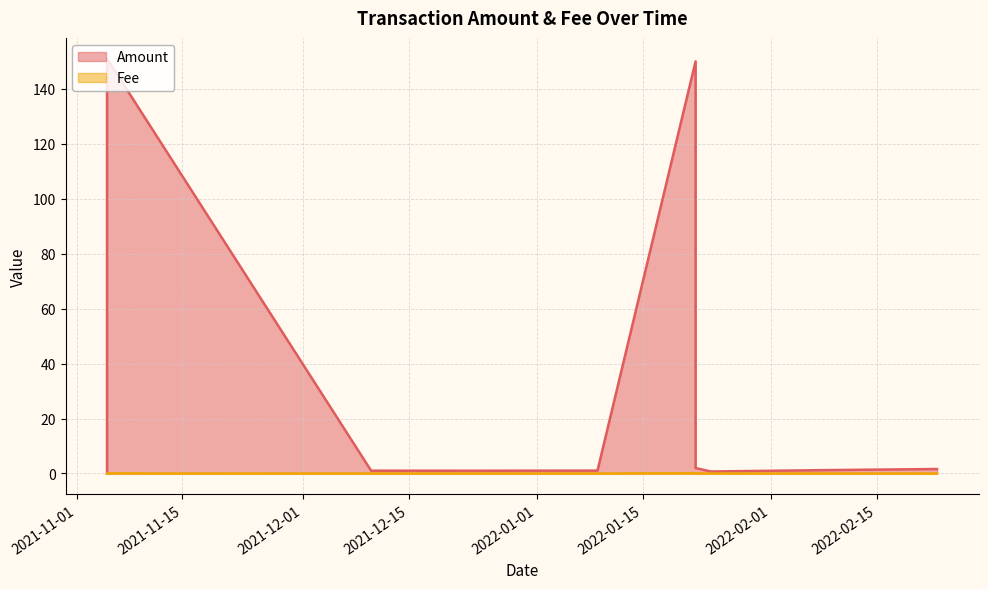

At which category is the sum across all series the highest?

2021-11-05 13:15